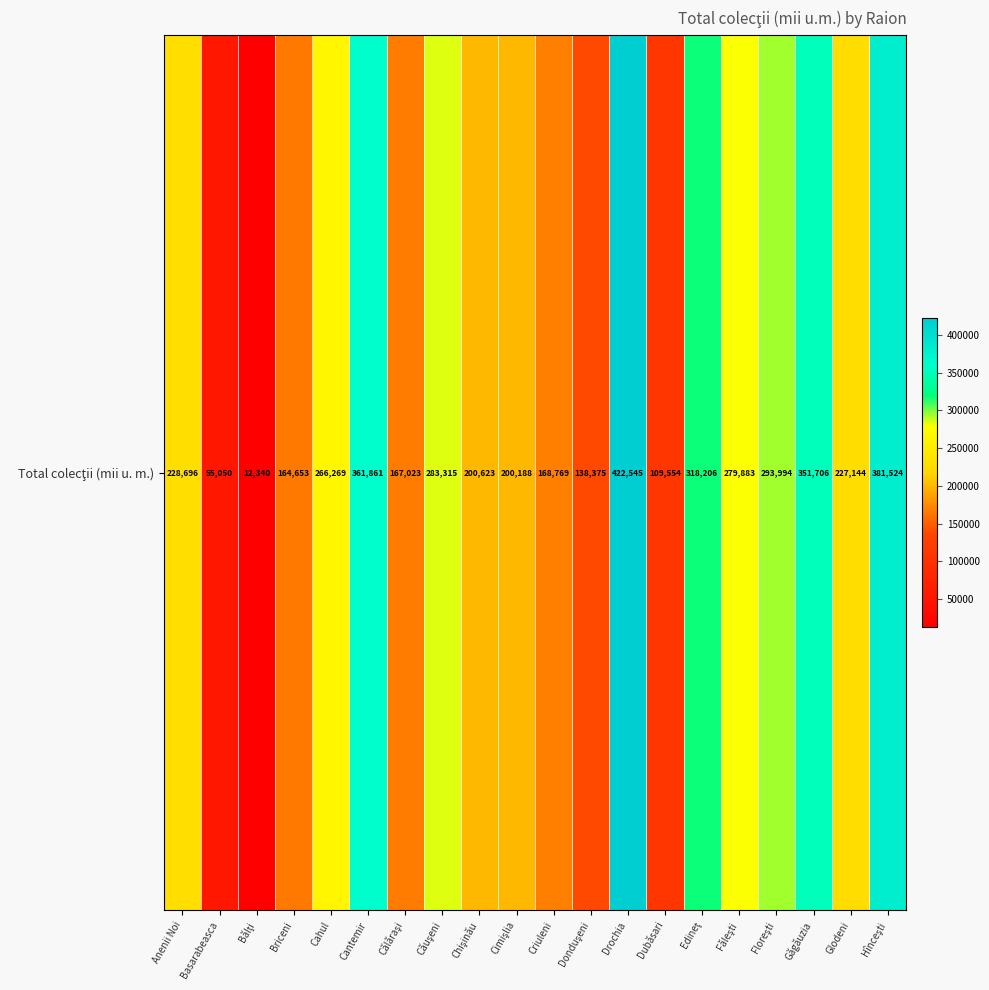

True or false: the data shows 167023 at Călăraşi.

True